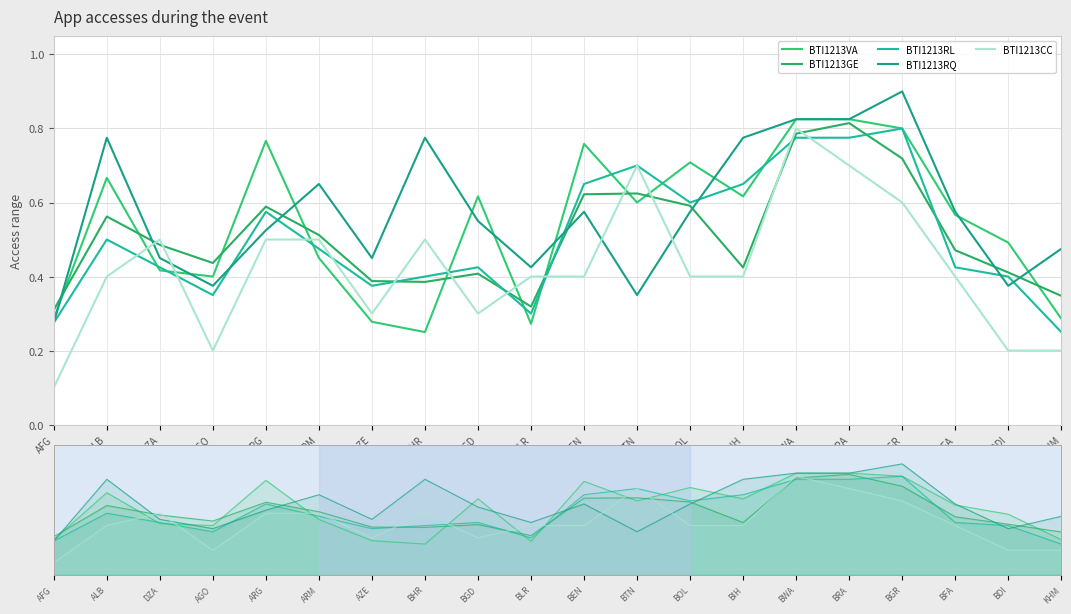

The value of BTI1213GE at BEN is 0.6. True or false?

True